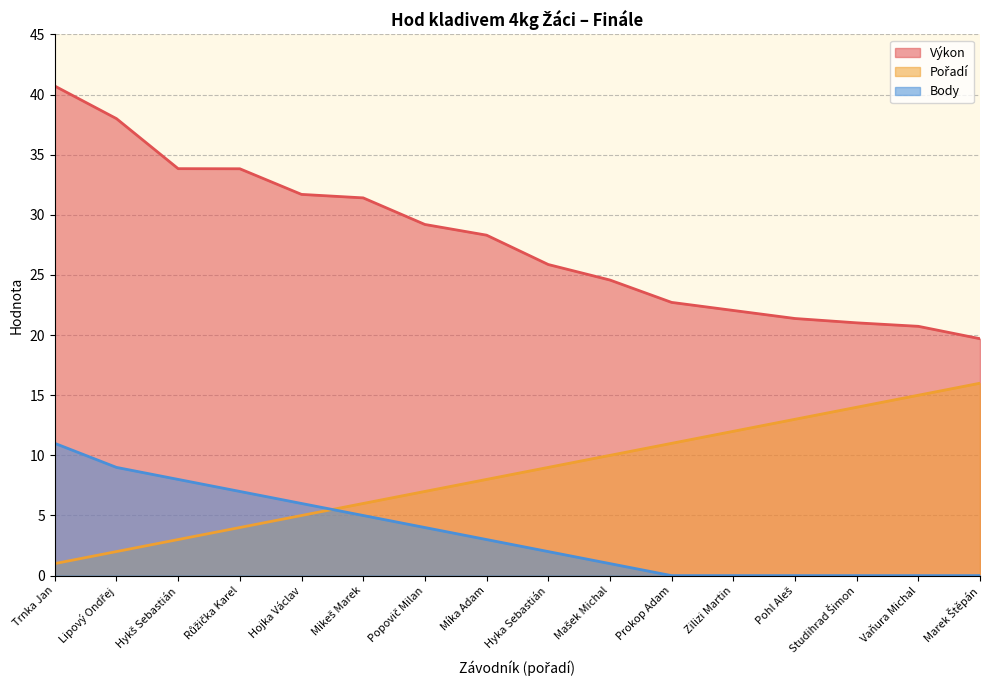

Reading left to right, transcribe all the data shown in this chart.

Výkon: Trnka Jan=40.7	Lipový Ondřej=38.0	Hykš Sebastián=33.8	Růžička Karel=33.8	Hojka Václav=31.7	Mikeš Marek=31.4	Popovič Milan=29.2	Míka Adam=28.3	Hyka Sebastián=25.9	Mašek Michal=24.6	Prokop Adam=22.7	Zilizi Martin=22.1	Pohl Aleš=21.4	Studihrad Šimon=21.0	Vaňura Michal=20.7	Marek Štěpán=19.7
Pořadí: Trnka Jan=1.0	Lipový Ondřej=2.0	Hykš Sebastián=3.0	Růžička Karel=4.0	Hojka Václav=5.0	Mikeš Marek=6.0	Popovič Milan=7.0	Míka Adam=8.0	Hyka Sebastián=9.0	Mašek Michal=10.0	Prokop Adam=11.0	Zilizi Martin=12.0	Pohl Aleš=13.0	Studihrad Šimon=14.0	Vaňura Michal=15.0	Marek Štěpán=16.0
Body: Trnka Jan=11.0	Lipový Ondřej=9.0	Hykš Sebastián=8.0	Růžička Karel=7.0	Hojka Václav=6.0	Mikeš Marek=5.0	Popovič Milan=4.0	Míka Adam=3.0	Hyka Sebastián=2.0	Mašek Michal=1.0	Prokop Adam=0.0	Zilizi Martin=0.0	Pohl Aleš=0.0	Studihrad Šimon=0.0	Vaňura Michal=0.0	Marek Štěpán=0.0